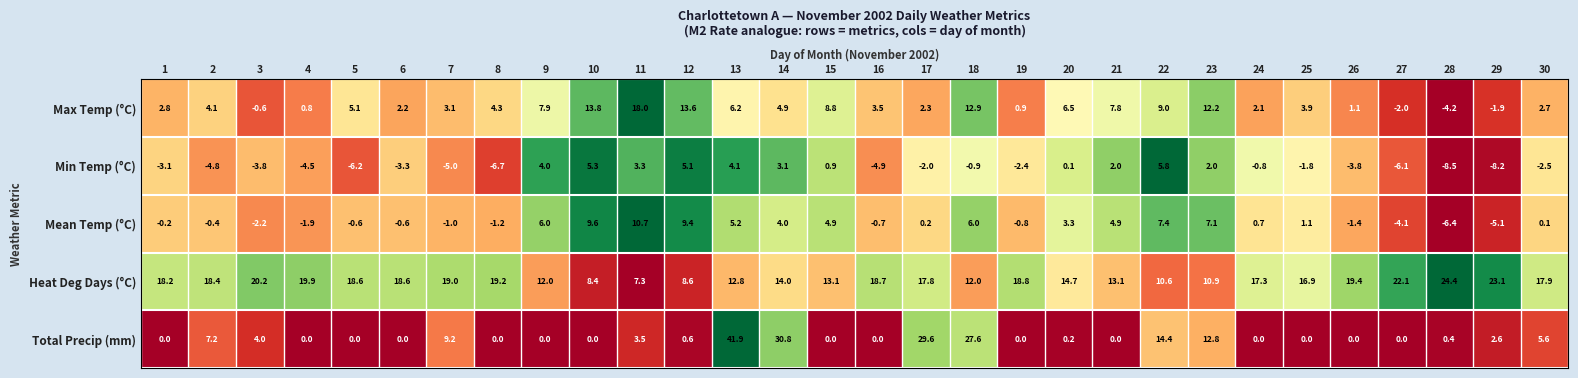

How many data points in Max Temp (°C) are above 4?

15